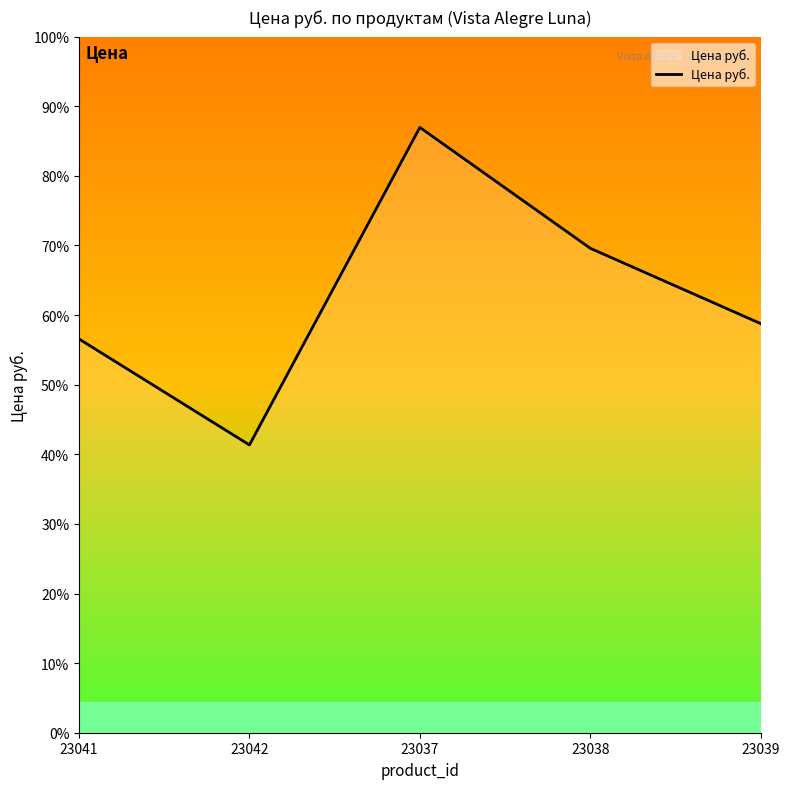

At which category does the chart reach its minimum across all series?

23042